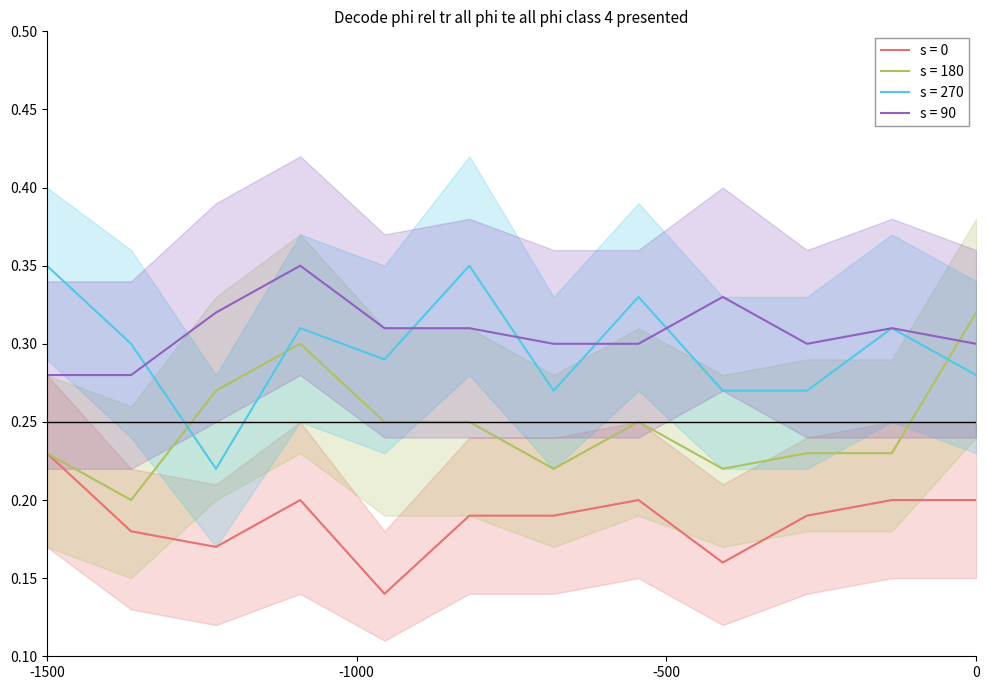

True or false: s = 90 and s = 0 cross at least once.

False